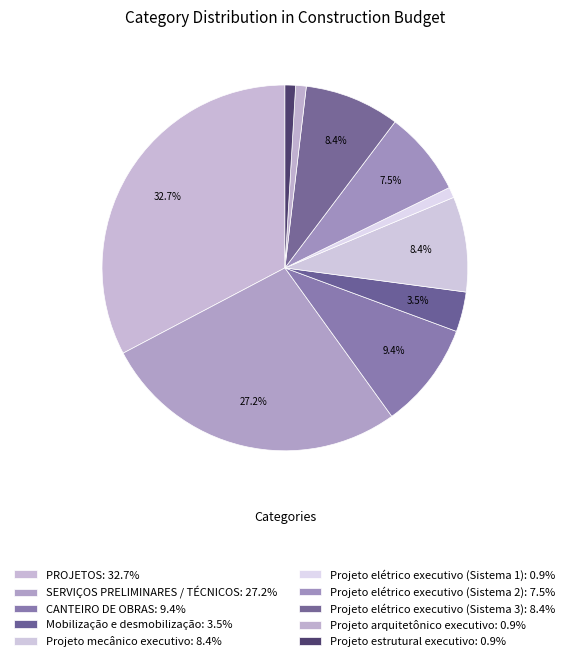

What percentage is NOT represented by Projeto estrutural executivo?

99.1%